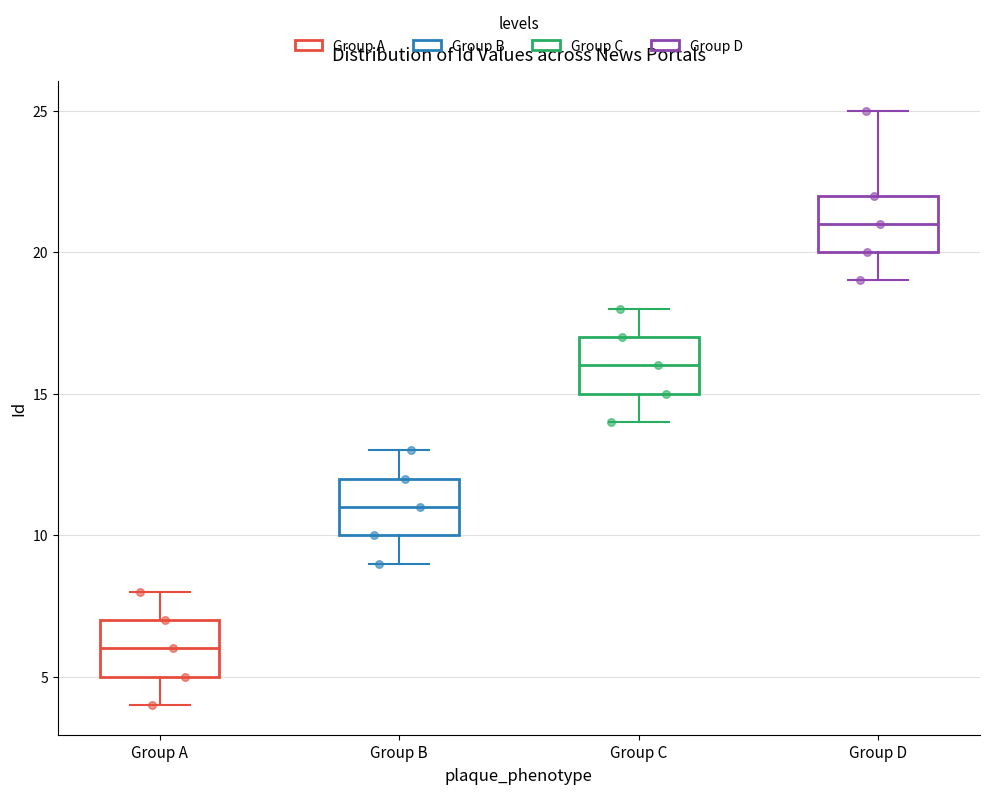

Which box has the lowest median line?

Group A